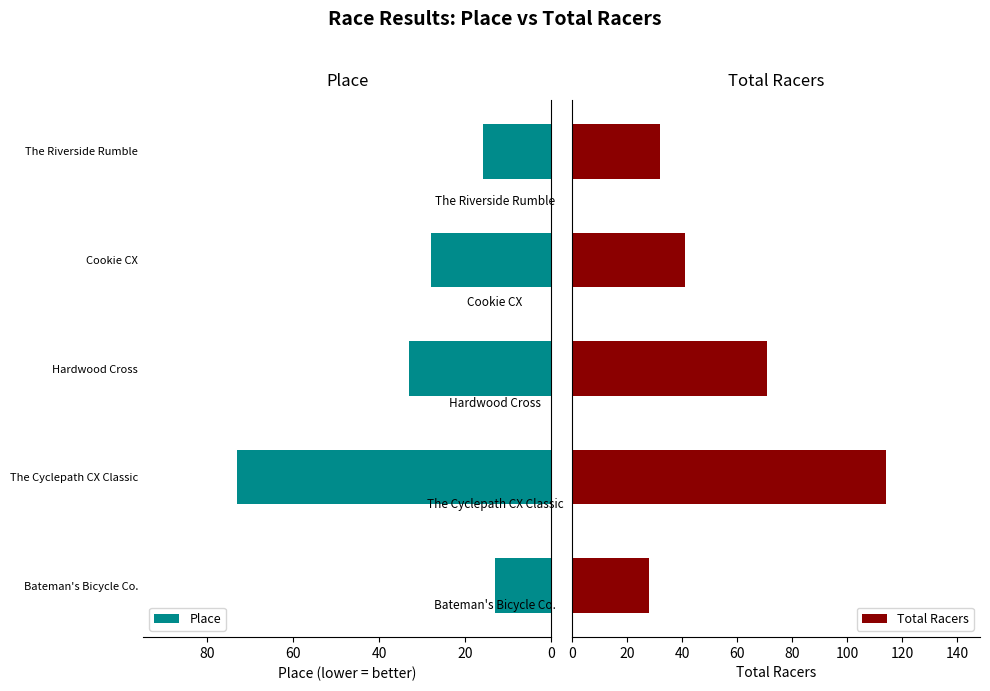

The value of Place at The Riverside Rumble is 16. True or false?

True